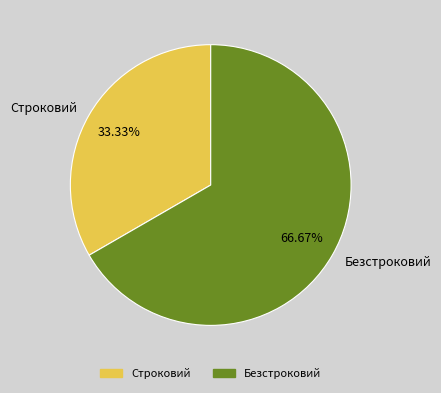

What is the majority slice?

Безстроковий